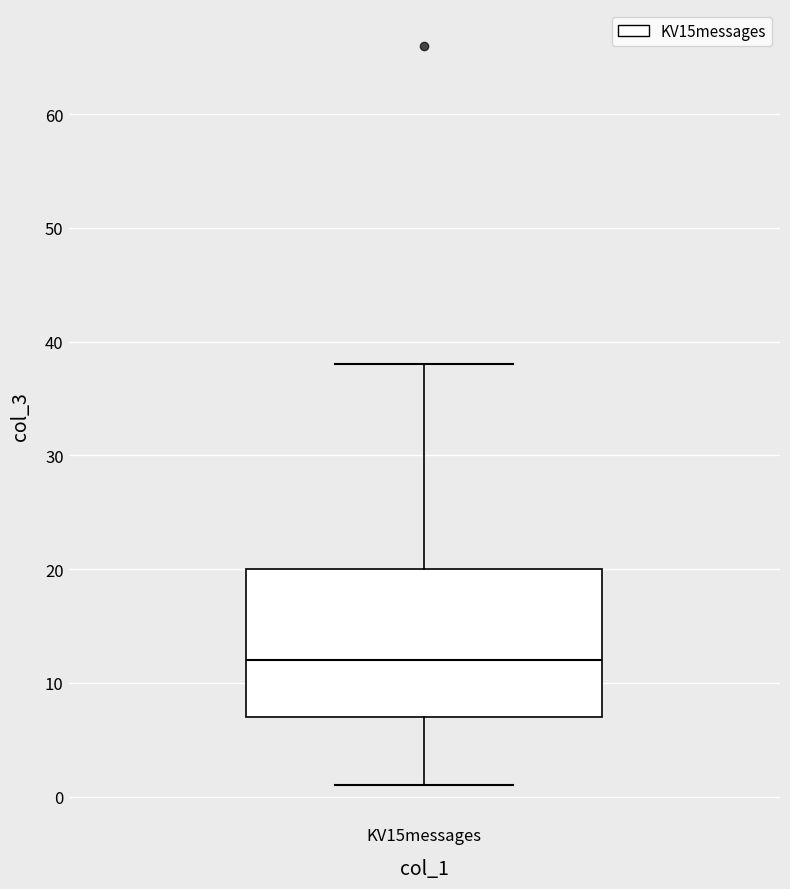

Read this box plot against the y-axis: the position of the median line, the range covered by the box, and the ends of both whiskers. The values are not printed on the chart, so give them approximately, as read against the axis.

median 12, box 7 to 20, whiskers 1 to 38